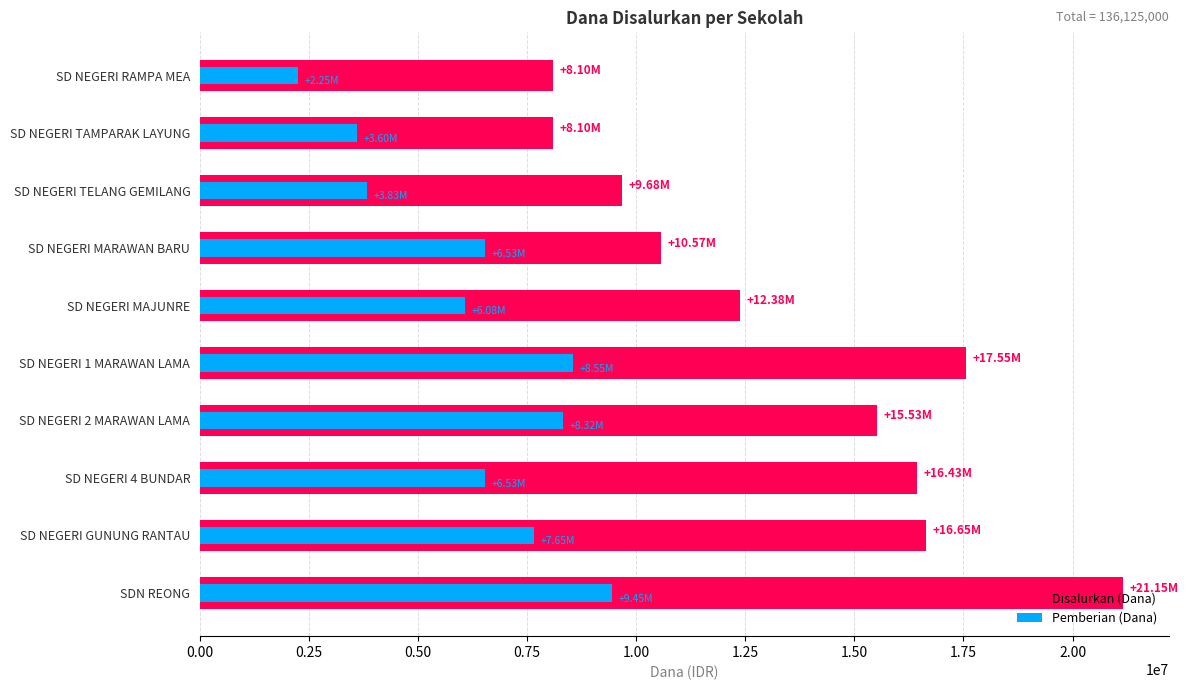

Rank the series by their maximum value, from lowest to highest.

Pemberian (Dana), Disalurkan (Dana)